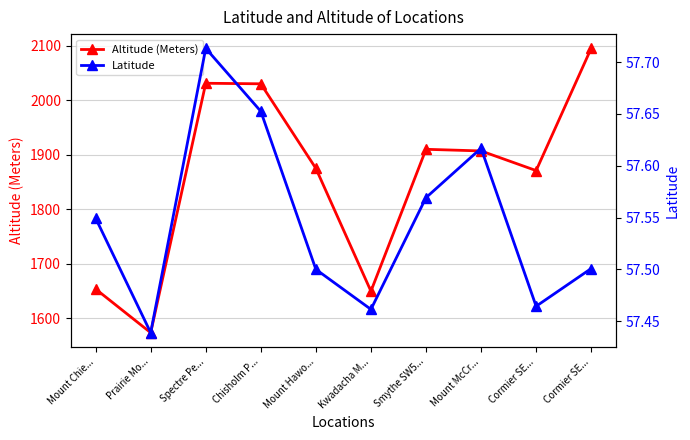

Reading left to right, extract all data points from this chart.

Altitude (Meters): Mount Chie...=1654.0	Prairie Mo...=1574.0	Spectre Pe...=2031.0	Chisholm P...=2030.0	Mount Hawo...=1875.0	Kwadacha M...=1650.0	Smythe SW5...=1910.0	Mount McCr...=1907.0	Cormier SE...=1871.0	Cormier SE...=2095.0
Latitude: Mount Chie...=57.5	Prairie Mo...=57.4	Spectre Pe...=57.7	Chisholm P...=57.7	Mount Hawo...=57.5	Kwadacha M...=57.5	Smythe SW5...=57.6	Mount McCr...=57.6	Cormier SE...=57.5	Cormier SE...=57.5